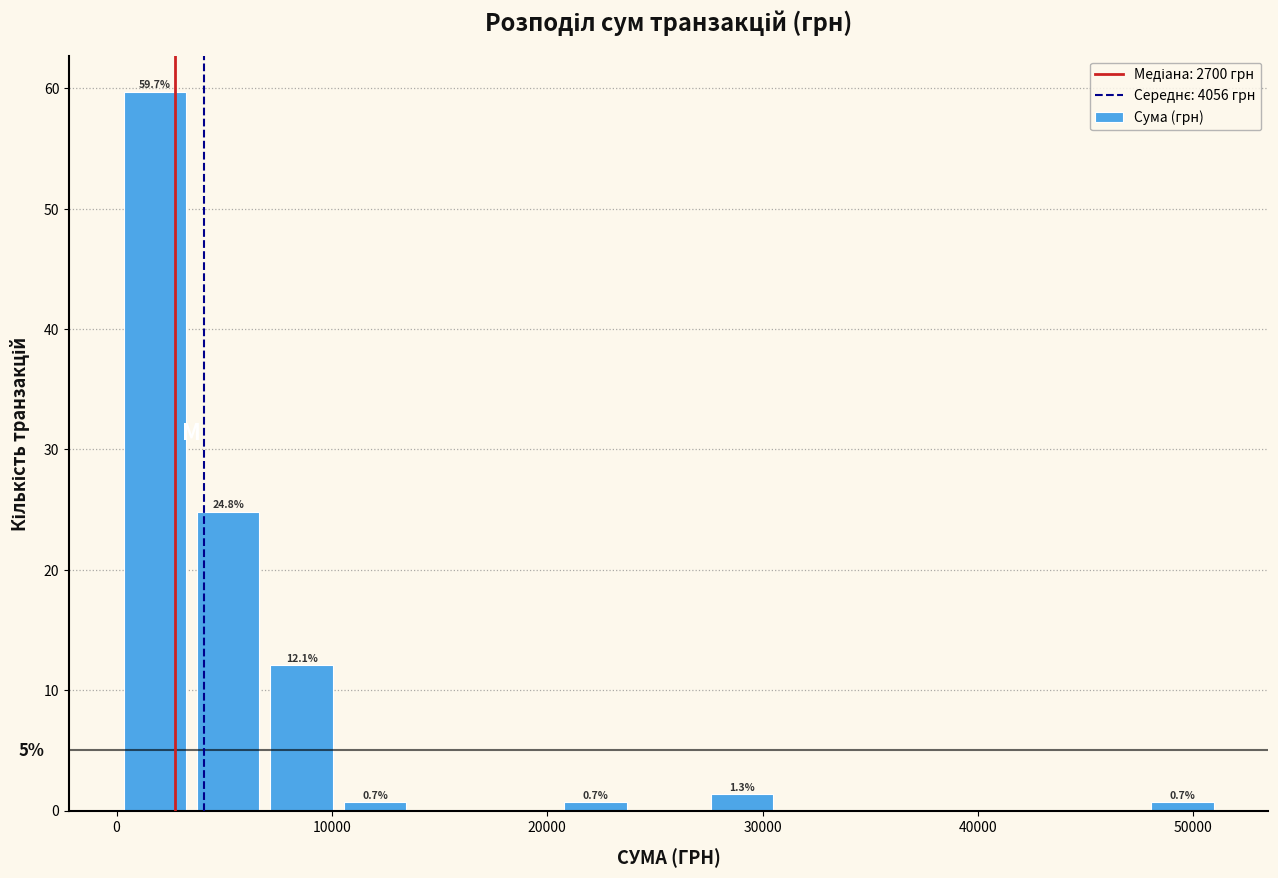

Read against the x-axis, roughly where is the centre of the tallest bar?

2000